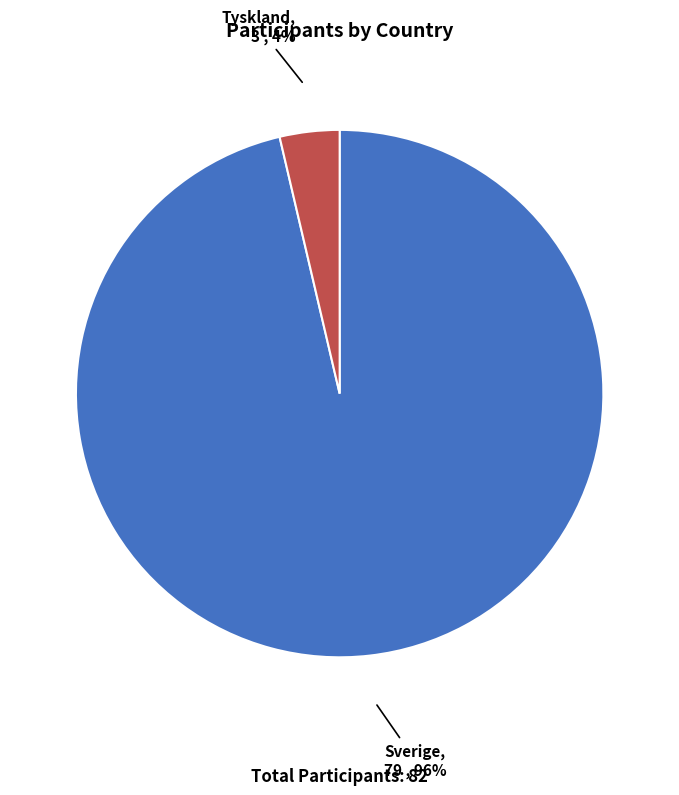

To the nearest percent, what is the average slice percentage?

50%